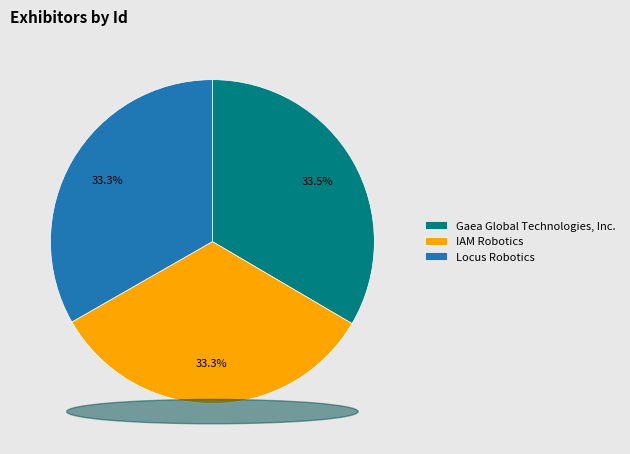

To the nearest percent, what percentage of the pie is IAM Robotics?

33%